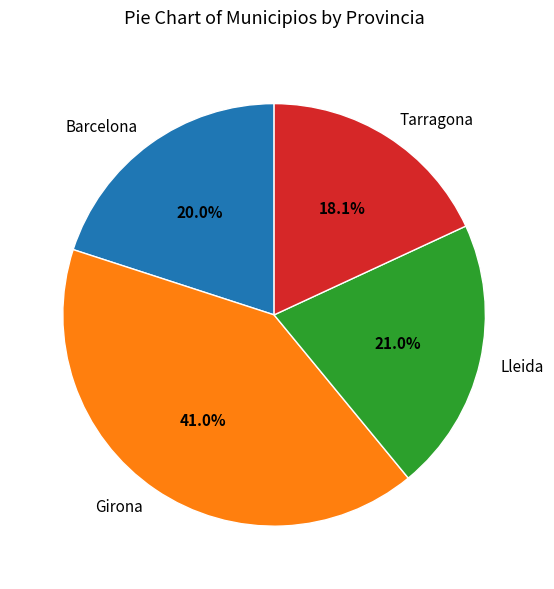

To the nearest percent, what percentage of the pie is Girona?

41%